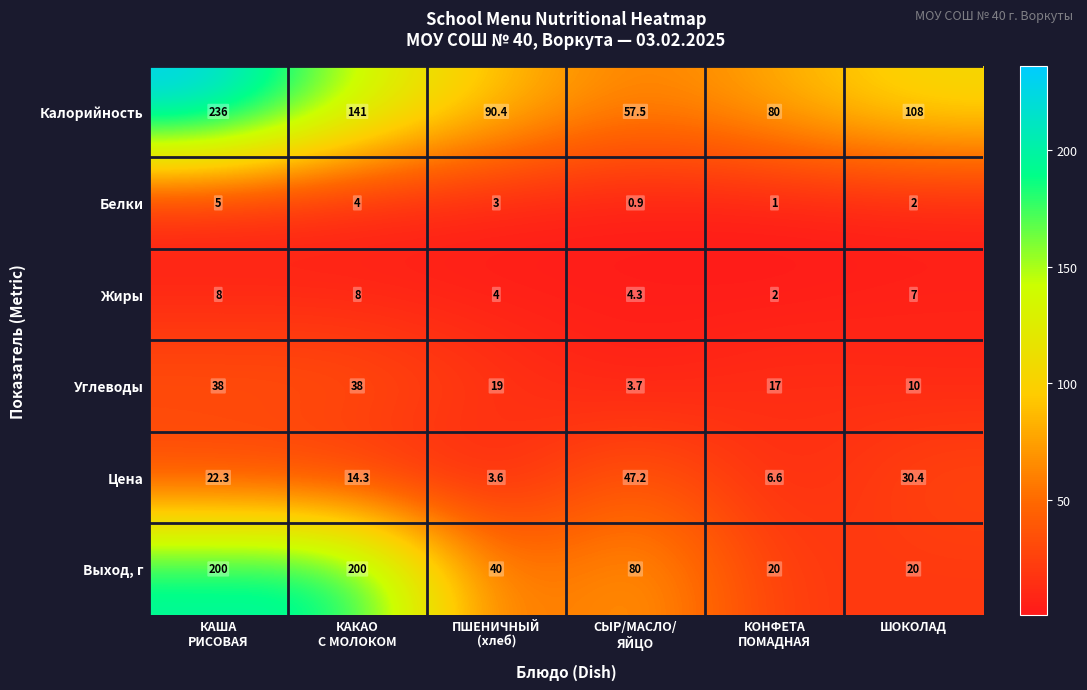

Which series has the widest spread of values?

Выход, г